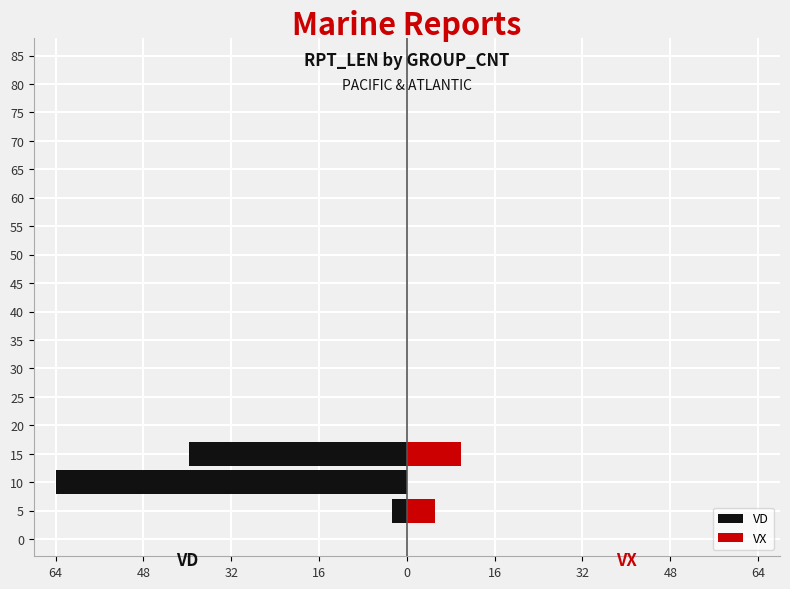

How many groups of bars are there?

18